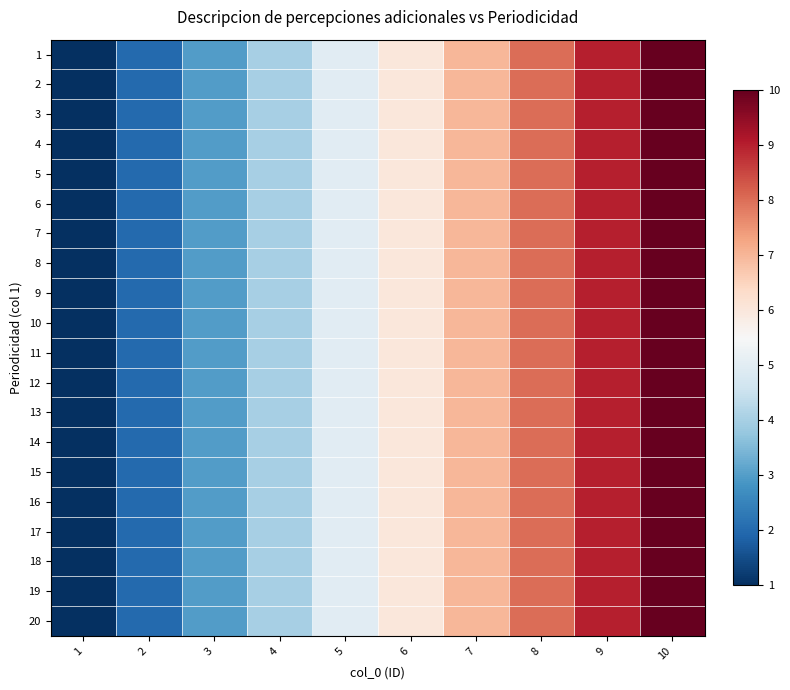

Reading left to right, list all the values displayed in this chart.

1: 1=1	2=2	3=3	4=4	5=5	6=6	7=7	8=8	9=9	10=10
2: 1=1	2=2	3=3	4=4	5=5	6=6	7=7	8=8	9=9	10=10
3: 1=1	2=2	3=3	4=4	5=5	6=6	7=7	8=8	9=9	10=10
4: 1=1	2=2	3=3	4=4	5=5	6=6	7=7	8=8	9=9	10=10
5: 1=1	2=2	3=3	4=4	5=5	6=6	7=7	8=8	9=9	10=10
6: 1=1	2=2	3=3	4=4	5=5	6=6	7=7	8=8	9=9	10=10
7: 1=1	2=2	3=3	4=4	5=5	6=6	7=7	8=8	9=9	10=10
8: 1=1	2=2	3=3	4=4	5=5	6=6	7=7	8=8	9=9	10=10
9: 1=1	2=2	3=3	4=4	5=5	6=6	7=7	8=8	9=9	10=10
10: 1=1	2=2	3=3	4=4	5=5	6=6	7=7	8=8	9=9	10=10
11: 1=1	2=2	3=3	4=4	5=5	6=6	7=7	8=8	9=9	10=10
12: 1=1	2=2	3=3	4=4	5=5	6=6	7=7	8=8	9=9	10=10
13: 1=1	2=2	3=3	4=4	5=5	6=6	7=7	8=8	9=9	10=10
14: 1=1	2=2	3=3	4=4	5=5	6=6	7=7	8=8	9=9	10=10
15: 1=1	2=2	3=3	4=4	5=5	6=6	7=7	8=8	9=9	10=10
16: 1=1	2=2	3=3	4=4	5=5	6=6	7=7	8=8	9=9	10=10
17: 1=1	2=2	3=3	4=4	5=5	6=6	7=7	8=8	9=9	10=10
18: 1=1	2=2	3=3	4=4	5=5	6=6	7=7	8=8	9=9	10=10
19: 1=1	2=2	3=3	4=4	5=5	6=6	7=7	8=8	9=9	10=10
20: 1=1	2=2	3=3	4=4	5=5	6=6	7=7	8=8	9=9	10=10